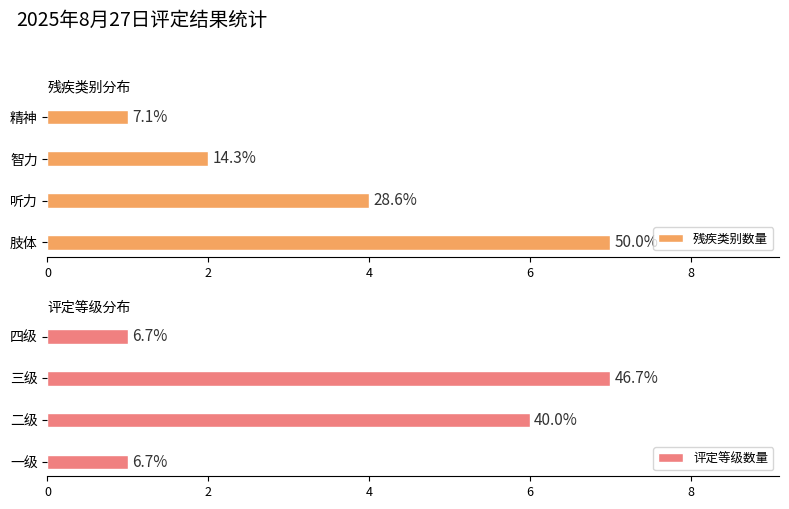

Reading left to right, list all the values displayed in this chart.

残疾类别数量: 7	4	2	1
评定等级数量: 1	6	7	1